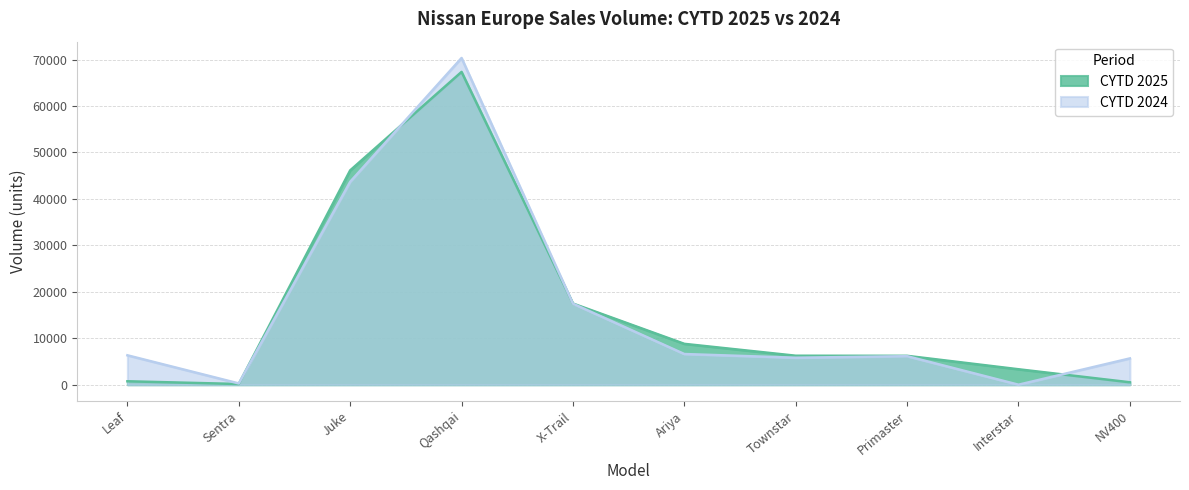

At which category does CYTD 2025 reach its first local peak?

Qashqai